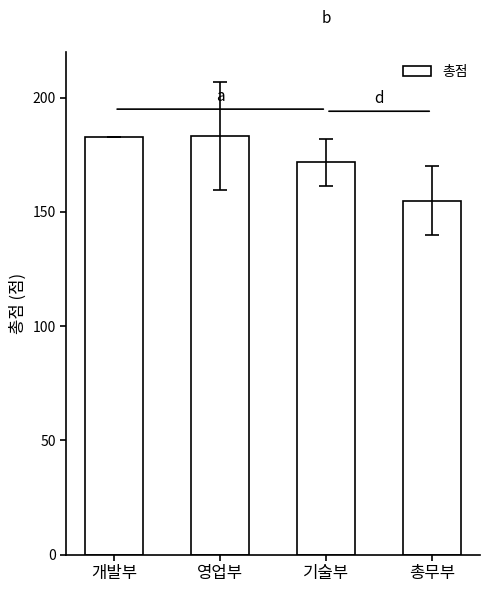

What is the minimum value shown in the chart?

155.0